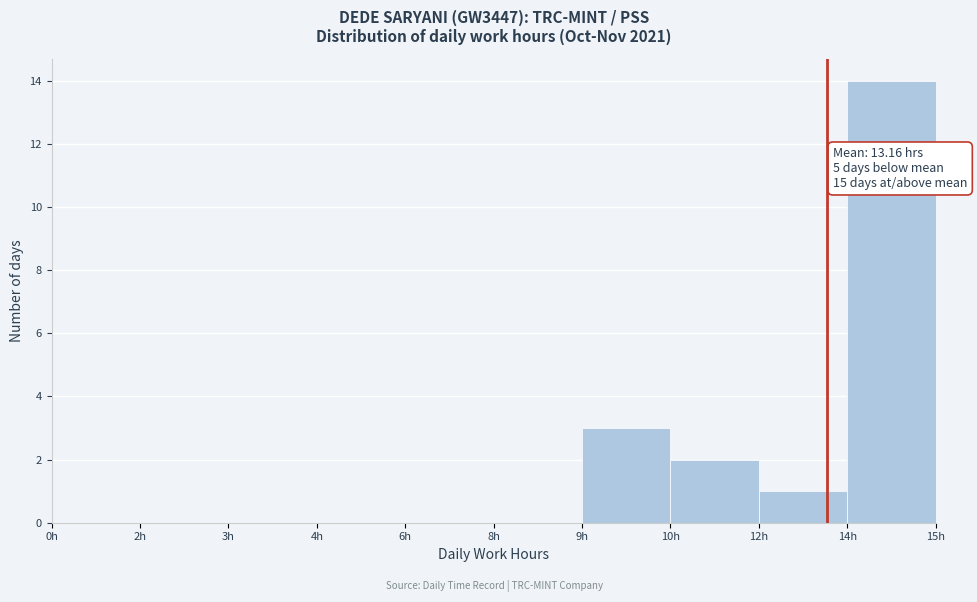

Reading left to right, transcribe all the data shown in this chart.

0h=0	2h=0	3h=0	4h=0	6h=0	8h=0	9h=3	10h=2	12h=1	14h=14